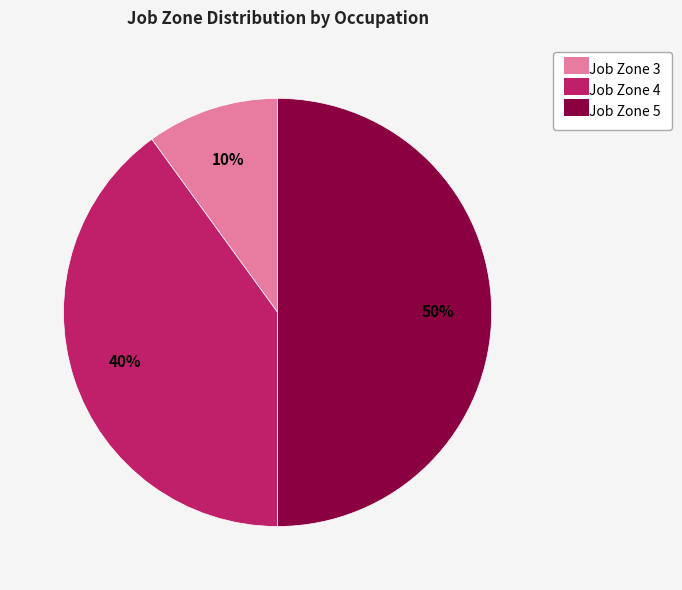

Count the number of slices in the pie.

3